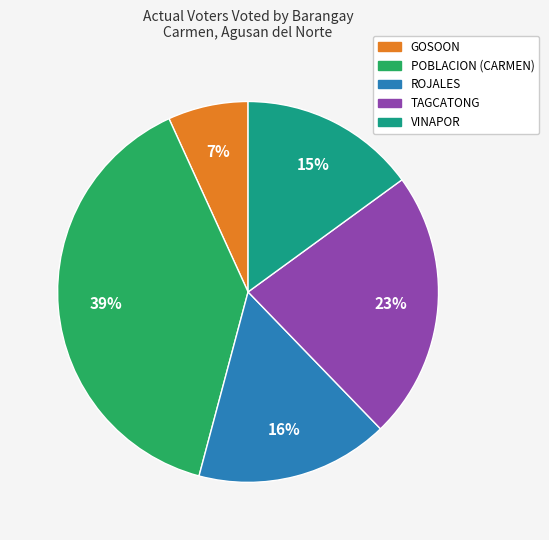

Is there any slice that represents more than half of the pie?

No